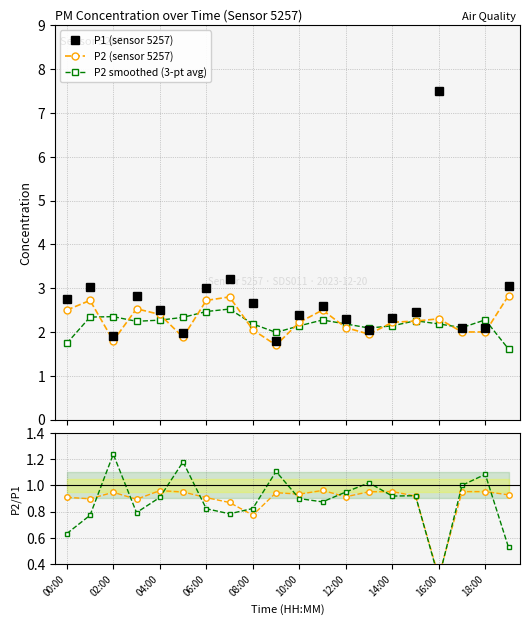

What is the value of the P1 (sensor 5257) point at the 13th from the left?

2.3